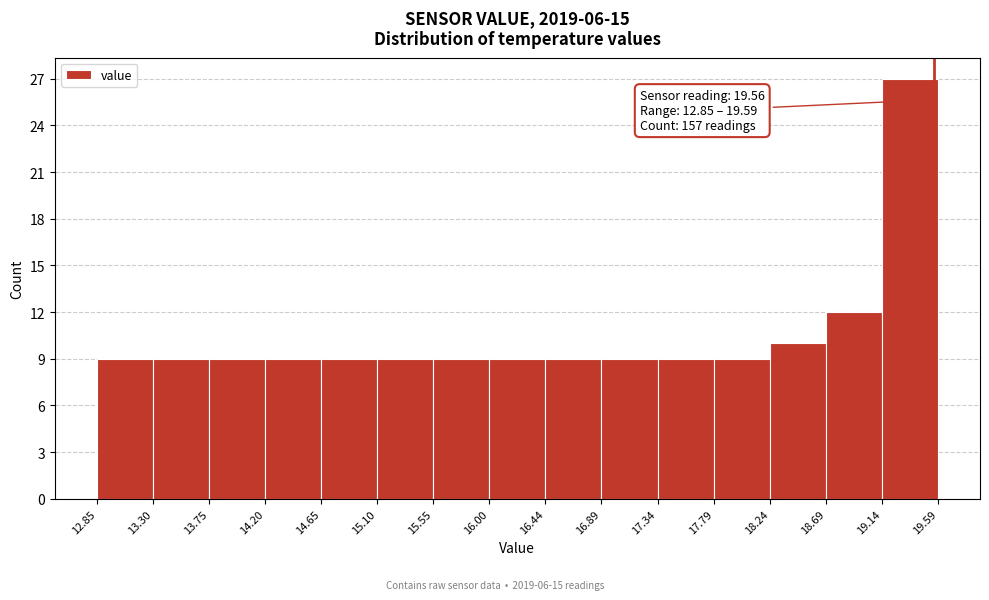

Over which range of the x-axis is the bar tallest?

19.14 to 19.59